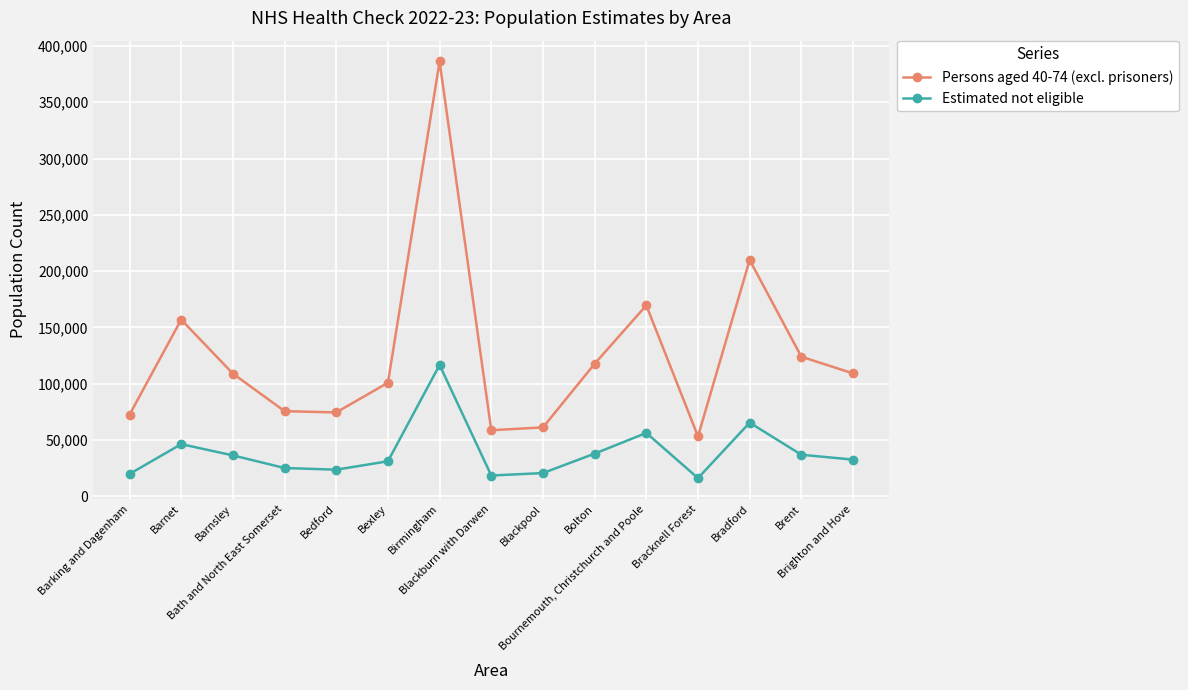

The Persons aged 40-74 (excl. prisoners) series shows 93068 at Bracknell Forest. True or false?

False